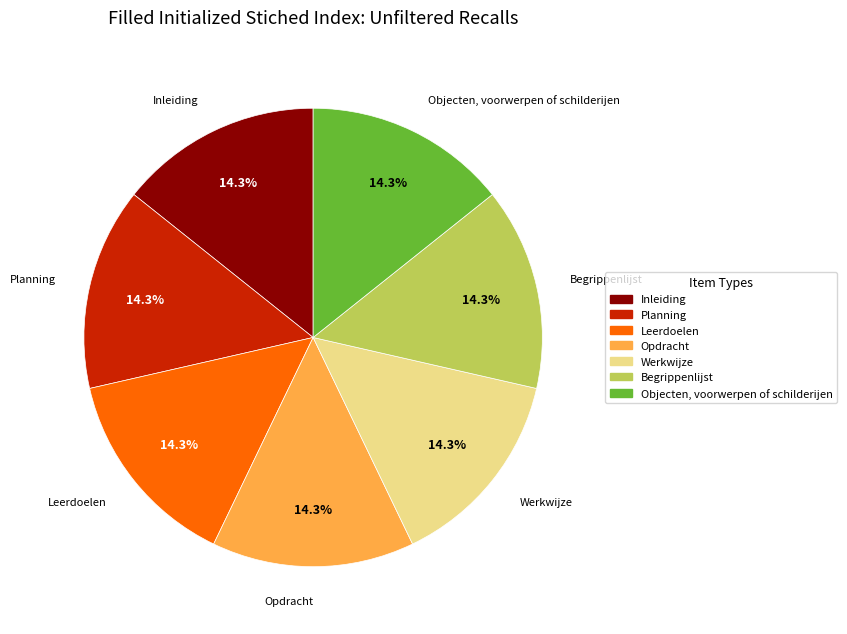

Is there any slice that represents more than half of the pie?

No